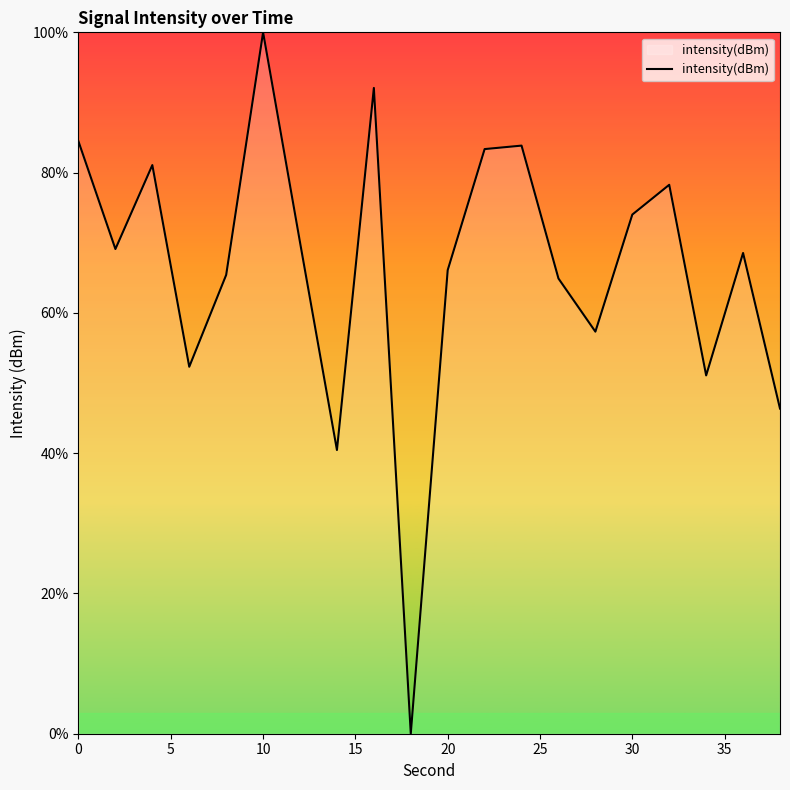

What is the difference between the maximum and minimum values?

100.0